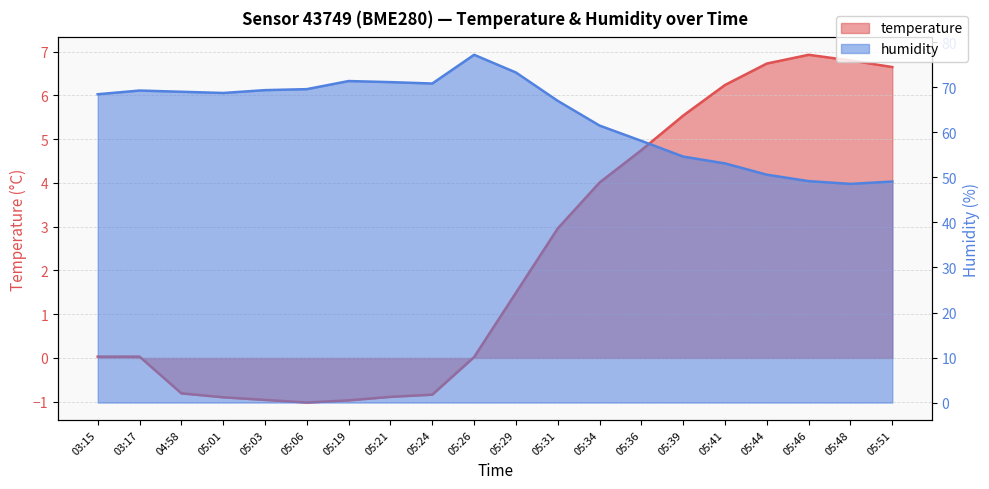

Reading right to left, what are all the values shown in this chart?

temperature: 05:51=6.7	05:48=6.8	05:46=6.9	05:44=6.7	05:41=6.2	05:39=5.5	05:36=4.8	05:34=4.0	05:31=3.0	05:29=1.5	05:26=0.0	05:24=-0.8	05:21=-0.9	05:19=-1.0	05:06=-1.0	05:03=-1.0	05:01=-0.9	04:58=-0.8	03:17=0.0	03:15=0.0
humidity: 05:51=49.1	05:48=48.6	05:46=49.2	05:44=50.6	05:41=53.1	05:39=54.6	05:36=58.1	05:34=61.5	05:31=67.0	05:29=73.3	05:26=77.2	05:24=70.9	05:21=71.2	05:19=71.4	05:06=69.6	05:03=69.4	05:01=68.8	04:58=69.0	03:17=69.3	03:15=68.5